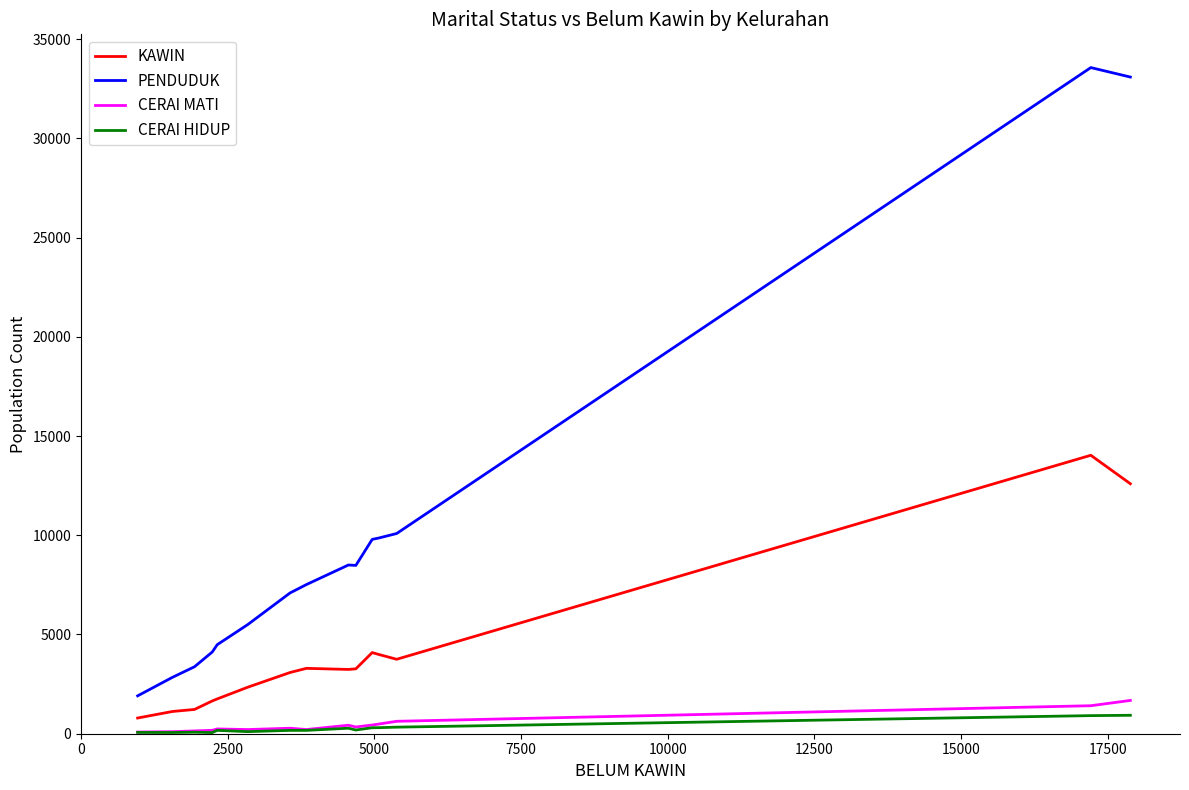

Which series has the largest range (max minus min)?

PENDUDUK